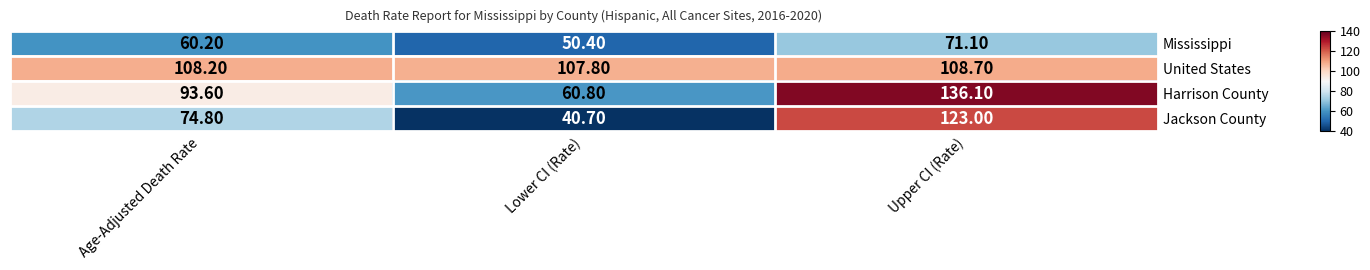

At which category is the sum across all series the highest?

Upper CI (Rate)